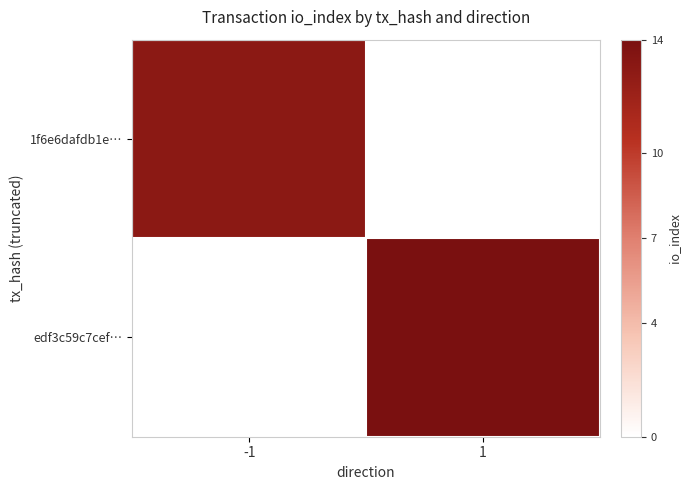

At which label is 1f6e6dafdb1e… closest to 13?

-1